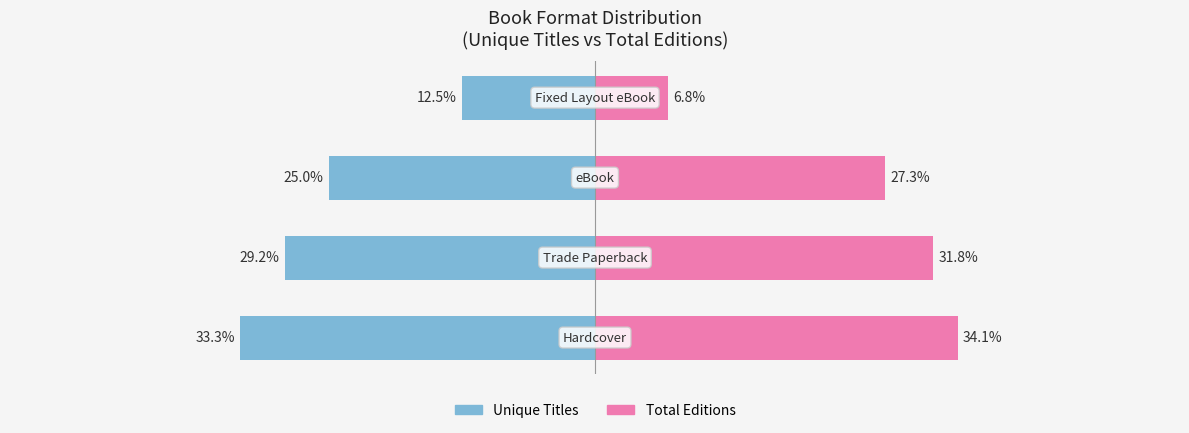

Reading left to right, list all the values displayed in this chart.

Unique Titles: -33.3	-29.2	-25.0	-12.5
Total Editions: 34.1	31.8	27.3	6.8